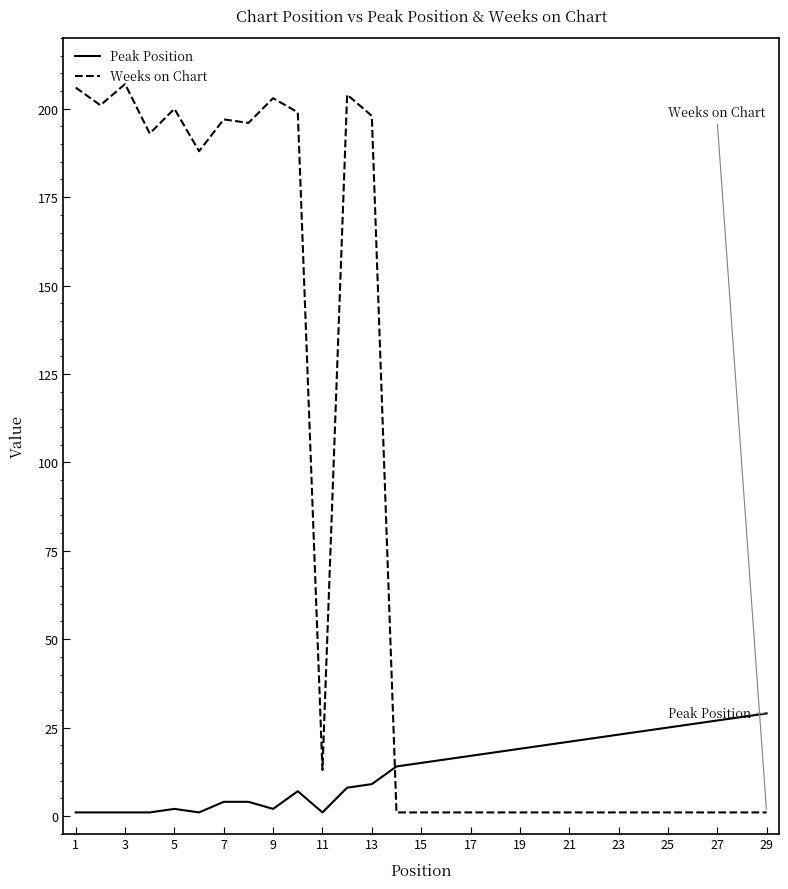

What is the difference between the maximum and minimum values in the Weeks on Chart series?

206